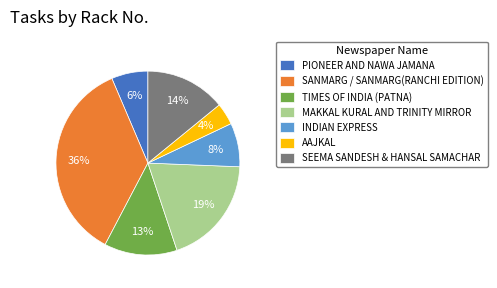

Is the sum of TIMES OF INDIA (PATNA) and MAKKAL KURAL AND TRINITY MIRROR greater than half?

No